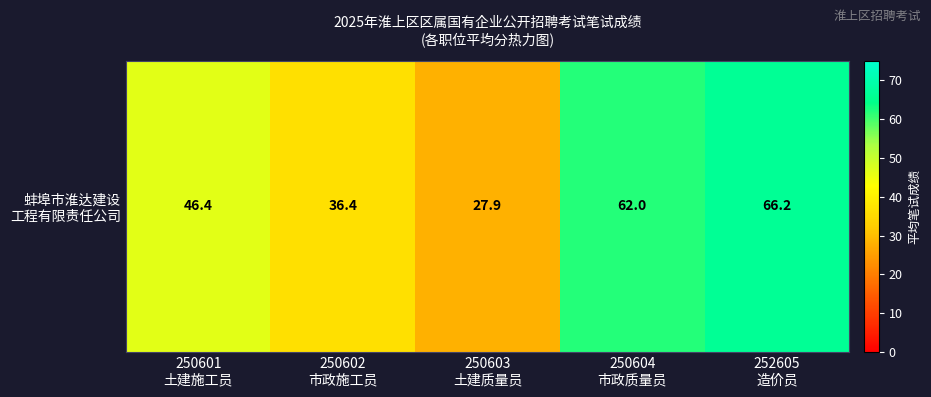

Is it true that the value at 250604
市政质量员 is 109.7?

False